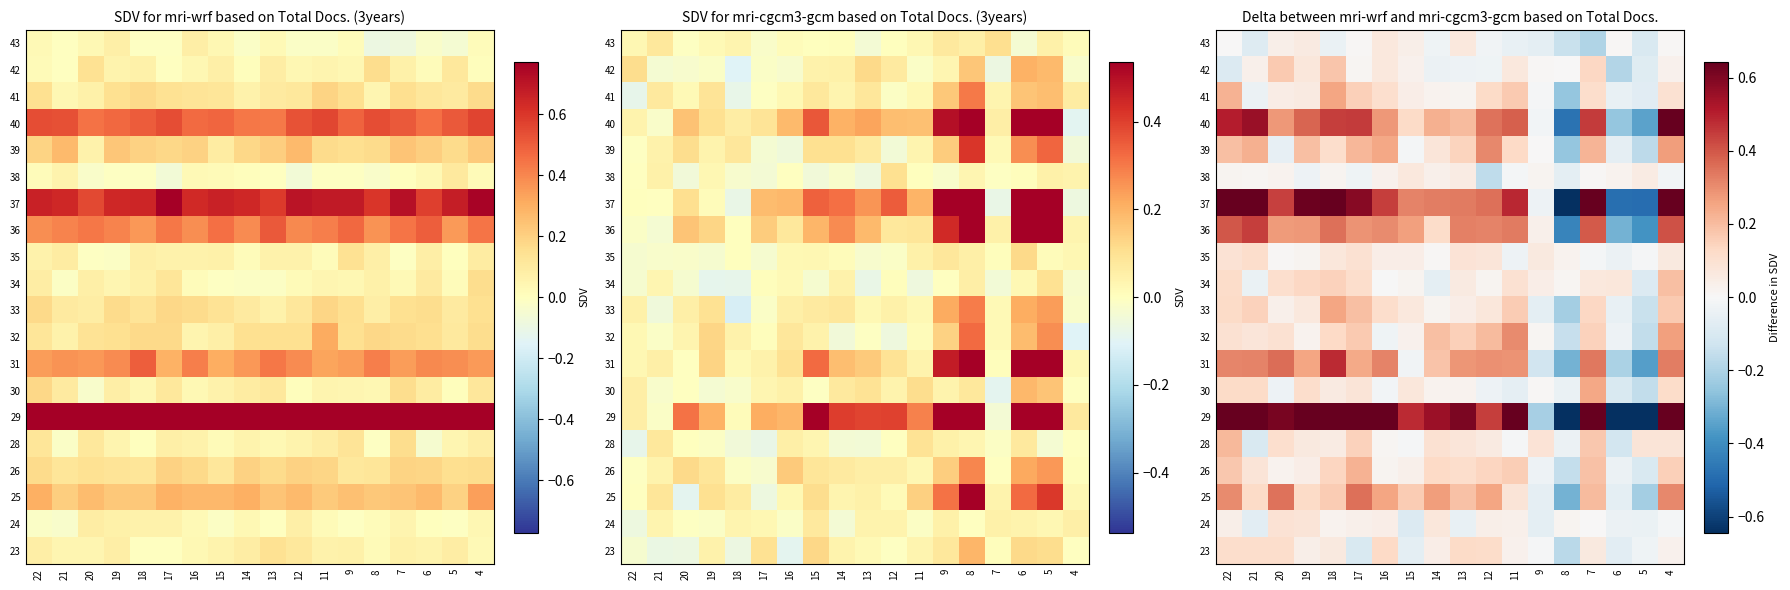

What is the highest value of the 39 series?

0.3